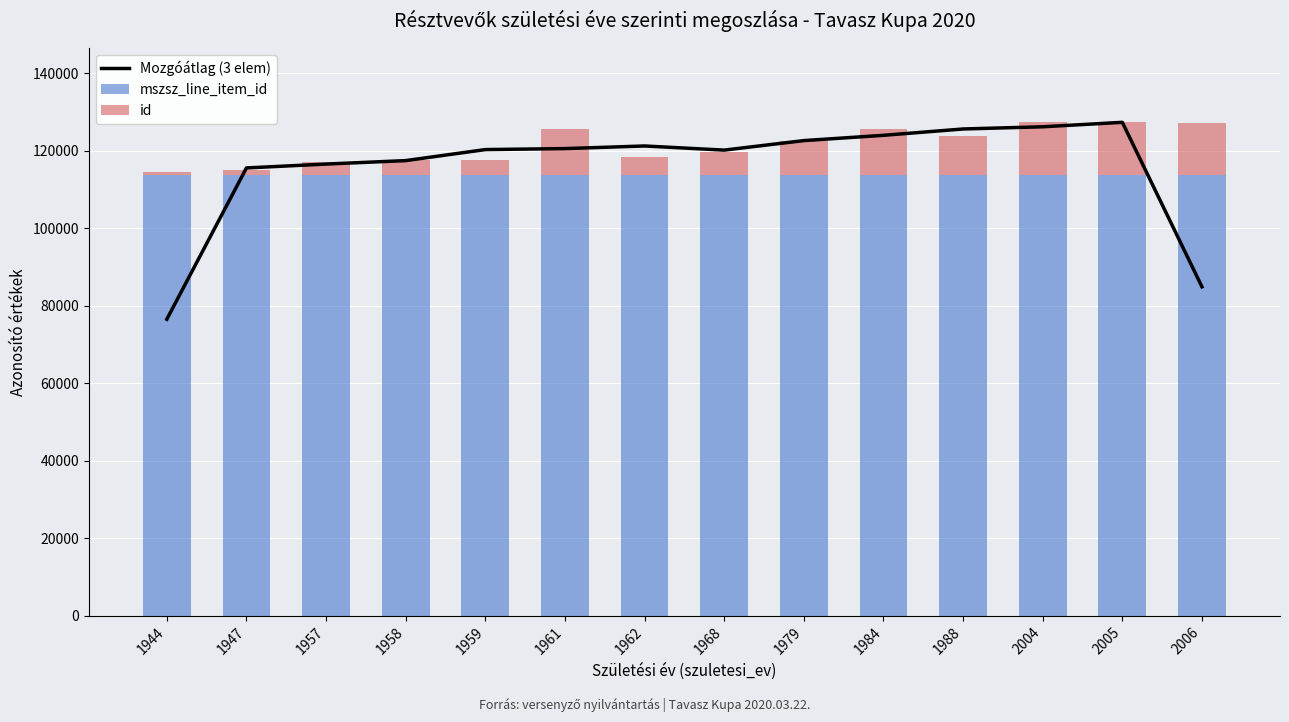

What is the average value of the Mozgóátlag (3 elem) series?

115625.5